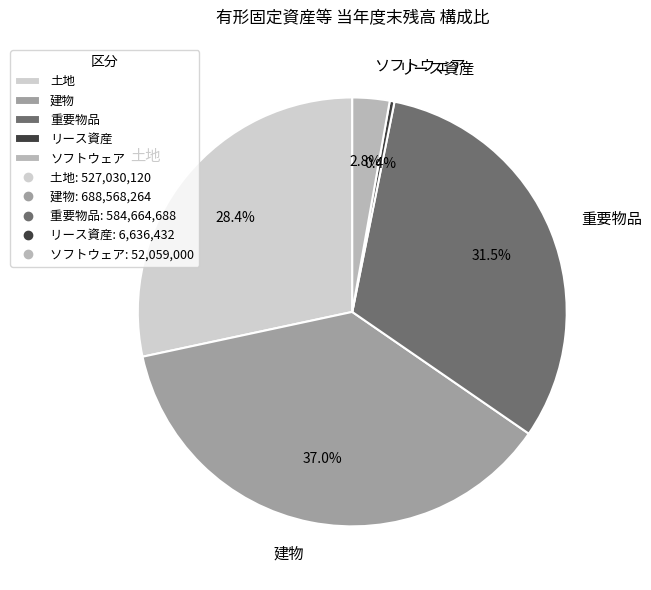

Do 建物 and ソフトウェア together represent more than half of the pie?

No